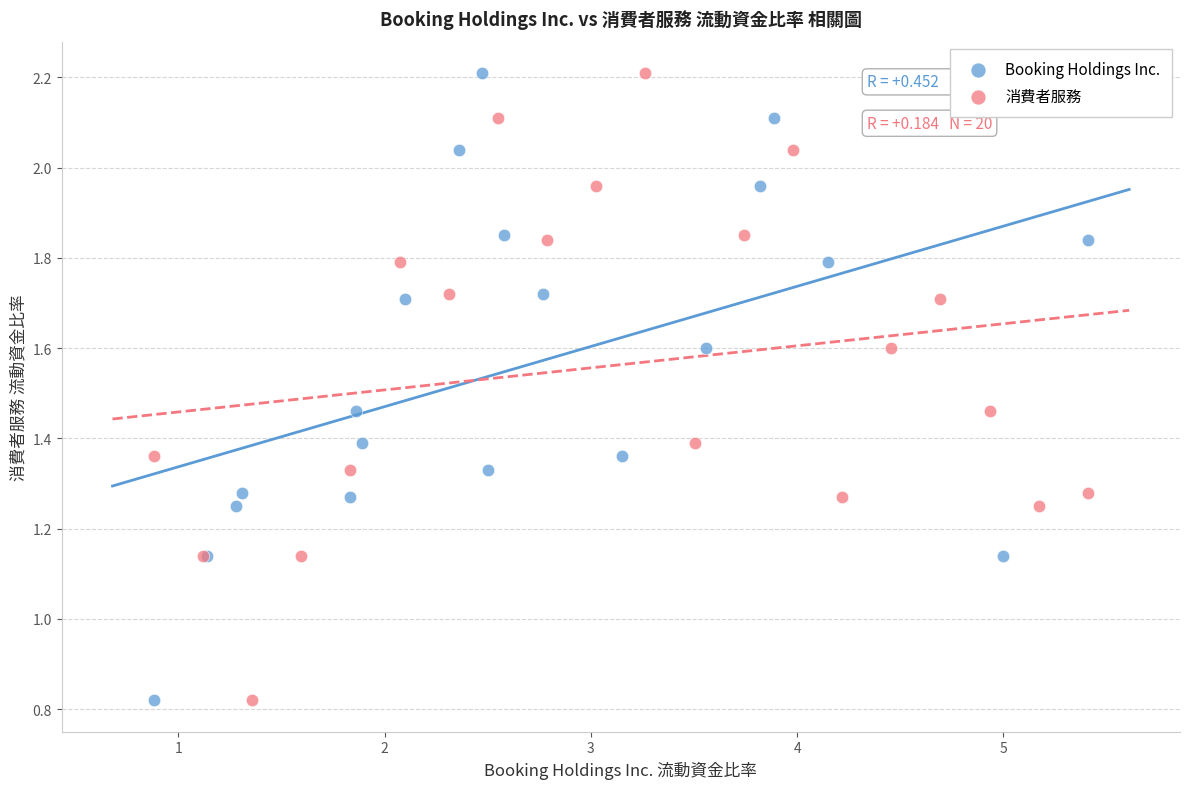

What are all the series names shown in the legend?

Booking Holdings Inc., 消費者服務